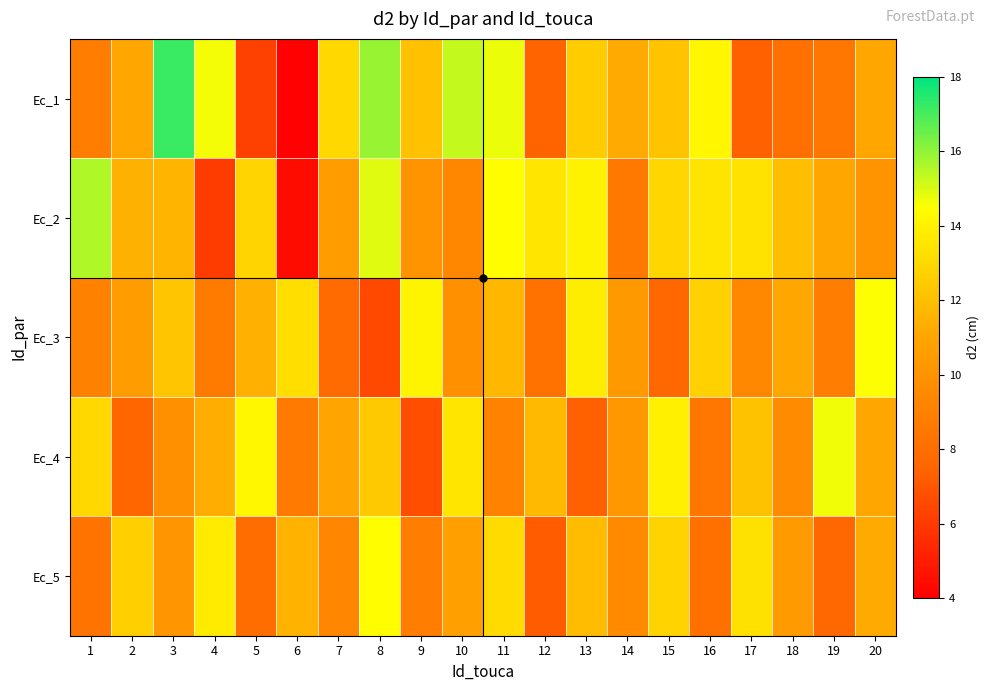

Reading right to left, extract all data points from this chart.

Ec_1: 20=11.1	19=8.4	18=8.1	17=7.3	16=14.2	15=12.2	14=11.2	13=12.5	12=7.5	11=14.8	10=15.3	9=12.1	8=15.9	7=13.0	6=4.1	5=6.2	4=14.7	3=17.2	2=11.1	1=8.8
Ec_2: 20=10.0	19=11.0	18=12.0	17=13.4	16=13.4	15=12.9	14=8.5	13=14.0	12=13.5	11=14.4	10=9.3	9=10.0	8=14.9	7=10.5	6=4.5	5=12.8	4=6.1	3=11.7	2=11.4	1=15.6
Ec_3: 20=14.5	19=8.8	18=11.1	17=9.4	16=12.7	15=7.6	14=10.3	13=13.8	12=8.2	11=11.7	10=9.9	9=14.1	8=6.5	7=7.8	6=13.2	5=11.4	4=8.7	3=12.3	2=10.5	1=9.0
Ec_4: 20=11.0	19=14.7	18=9.6	17=12.1	16=8.4	15=13.9	14=10.2	13=7.3	12=11.8	11=9.1	10=13.5	9=6.7	8=12.4	7=10.9	6=8.6	5=14.2	4=11.3	3=9.8	2=7.5	1=13.0
Ec_5: 20=11.2	19=7.6	18=10.4	17=13.3	16=8.1	15=12.8	14=9.5	13=11.9	12=7.2	11=13.1	10=10.7	9=8.8	8=14.4	7=9.3	6=11.5	5=7.9	4=13.7	3=10.1	2=12.6	1=8.3